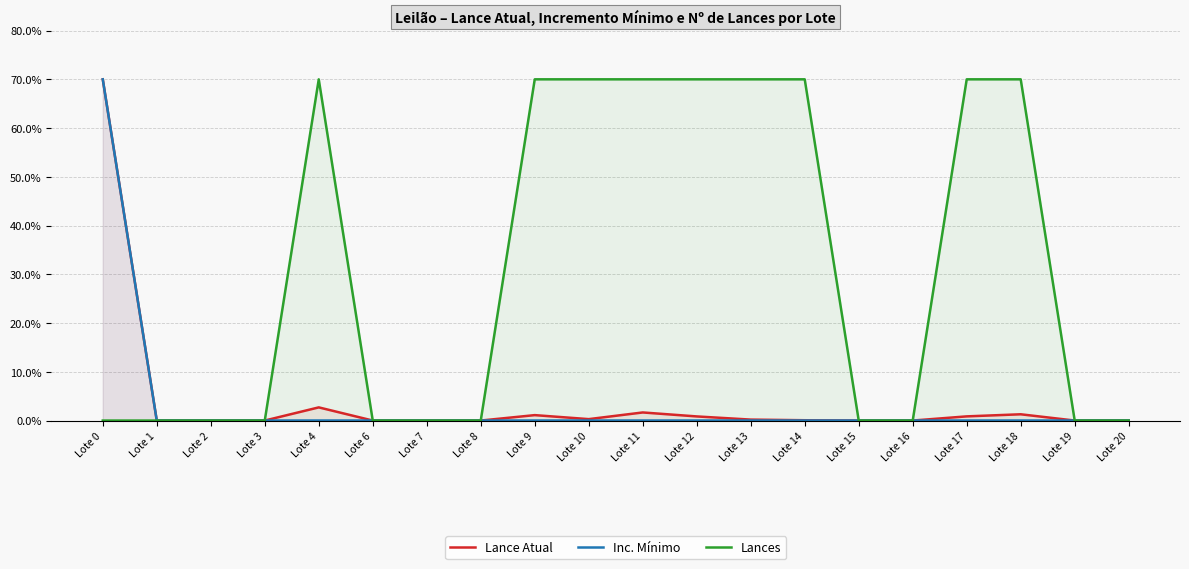

How many lines are shown in the chart?

3